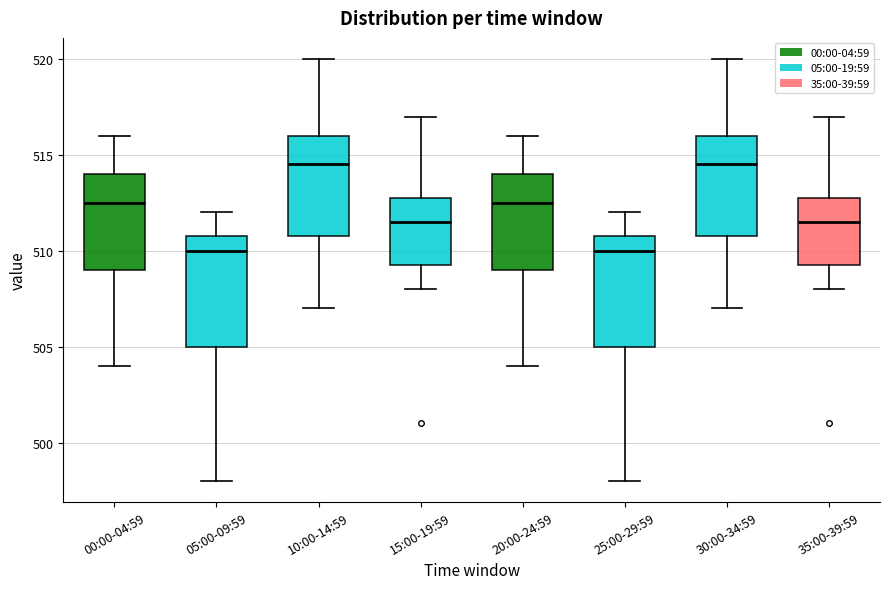

Where does the lower whisker of the box for 30:00-34:59 end on the y-axis? The values are not printed on the chart, so give them approximately, as read against the axis.

507.0